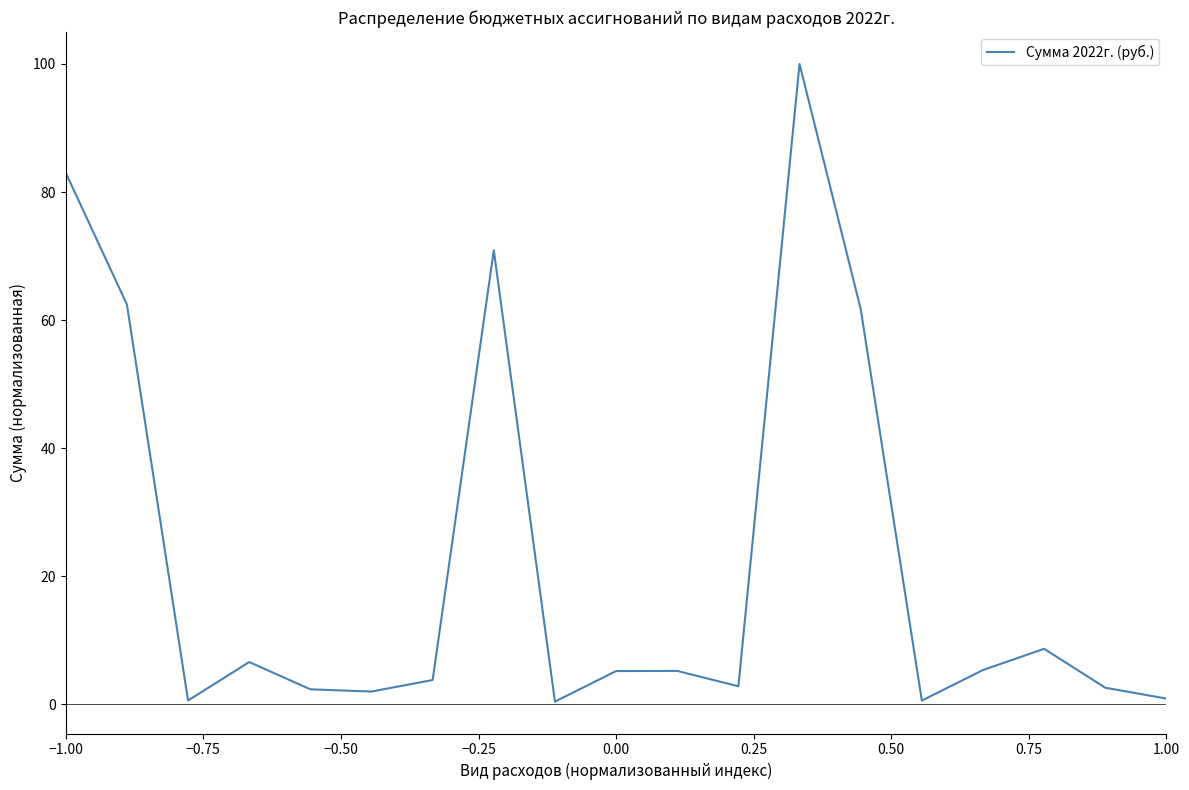

What is the greatest value displayed?

100.0